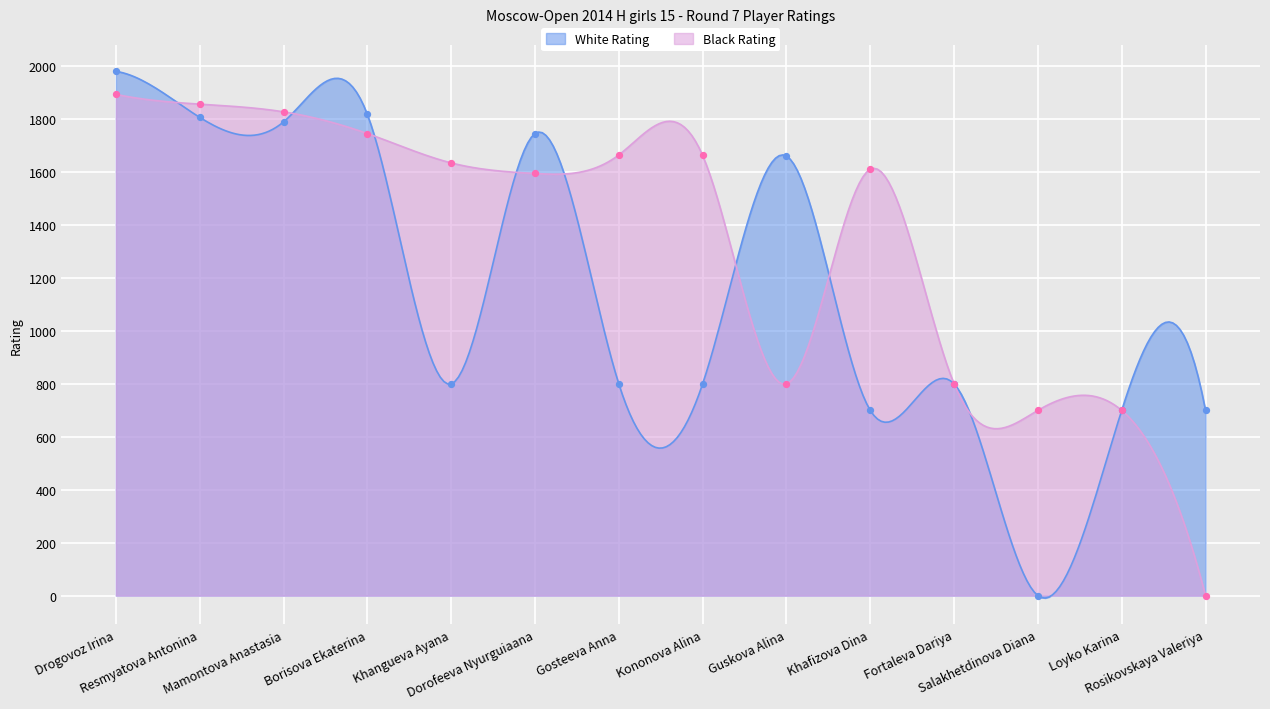

What is the total value across all series at Gosteeva Anna?

2465.0